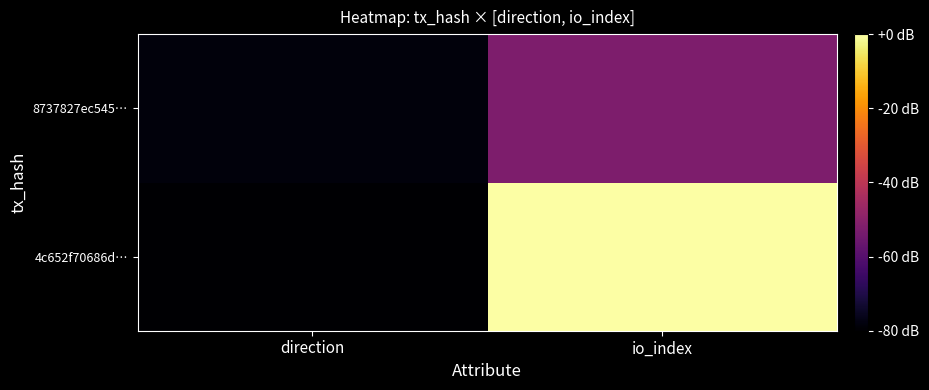

How many categories are shown in the chart?

2